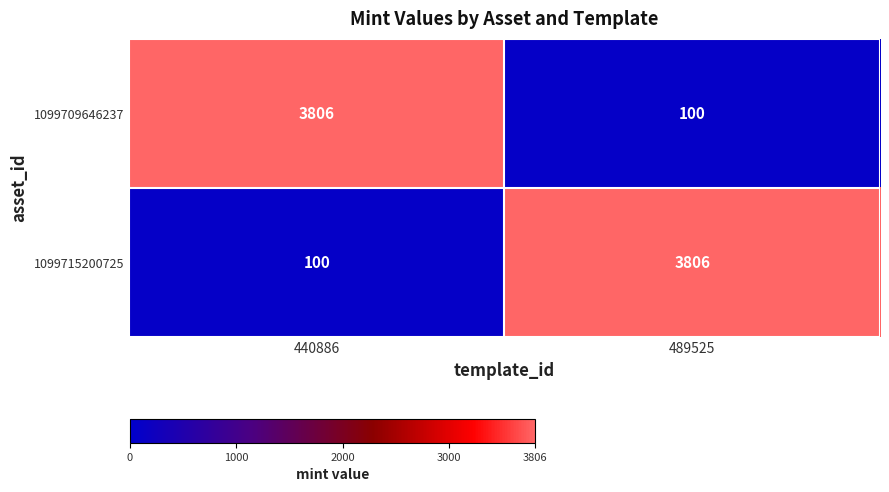

At which label is 1099715200725 closest to 1953?

440886